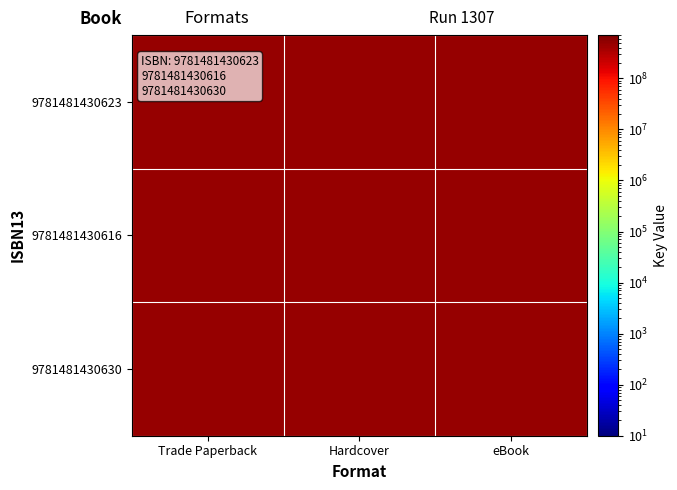

Reading left to right, transcribe all the data shown in this chart.

9781481430623: Trade Paperback=471196512.6	Hardcover=471163004.8	eBook=471204976.8
9781481430616: Trade Paperback=471188853.8	Hardcover=471128534.7	eBook=471216679.2
9781481430630: Trade Paperback=471195231.0	Hardcover=471197723.4	eBook=471131928.4